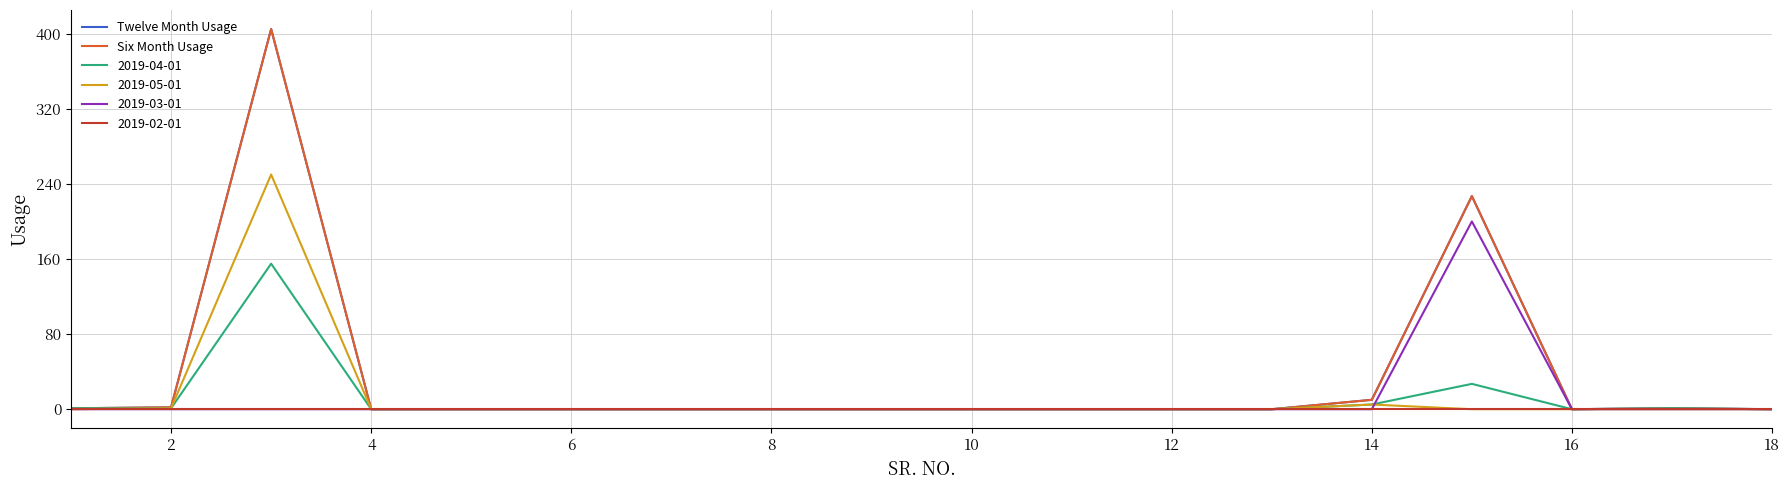

What is the highest value of the Twelve Month Usage series?

405